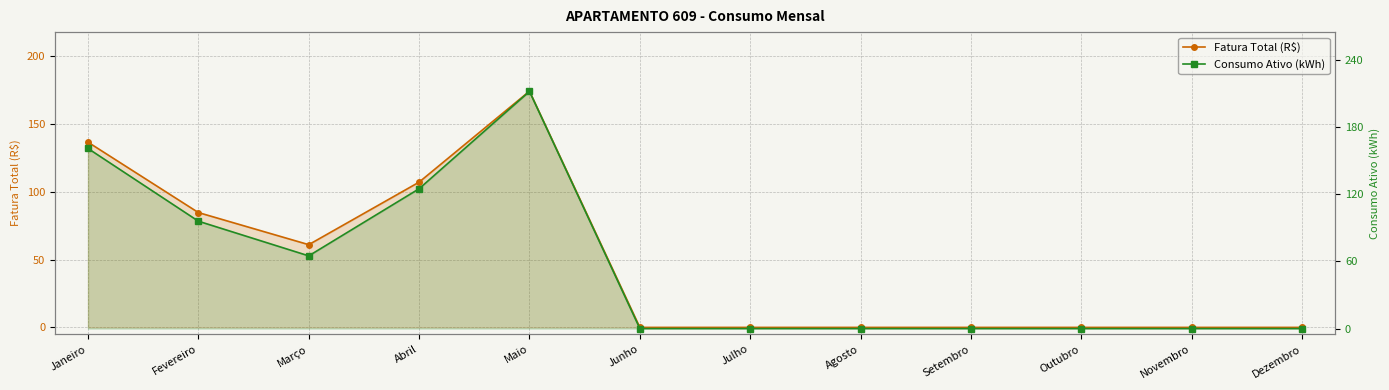

List the labels in order of Consumo Ativo (kWh) value, largest first.

Maio, Janeiro, Abril, Fevereiro, Março, Junho, Julho, Agosto, Setembro, Outubro, Novembro, Dezembro